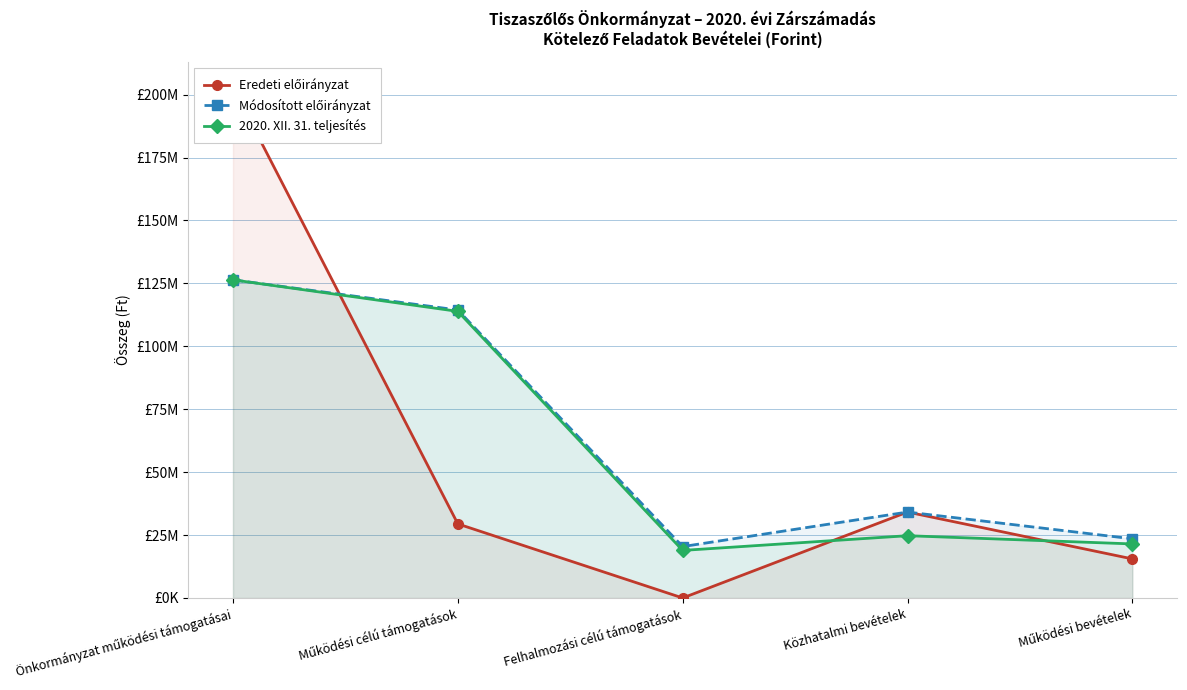

What is the difference between the second highest and minimum values in the 2020. XII. 31. teljesítés series?

94980654